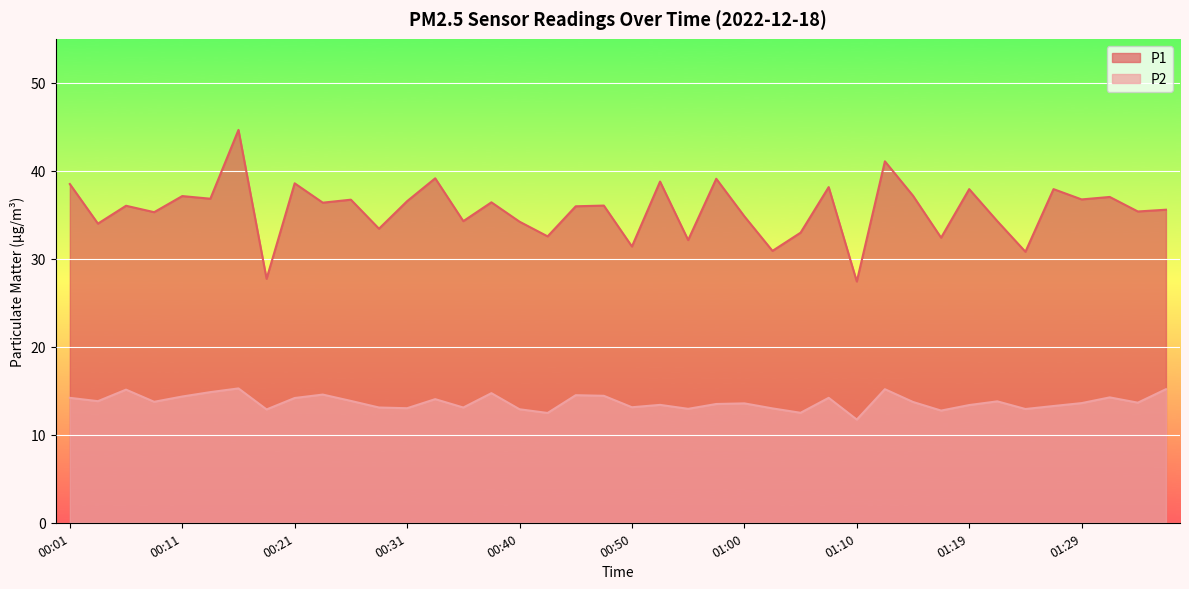

At which category is the sum across all series the highest?

00:16